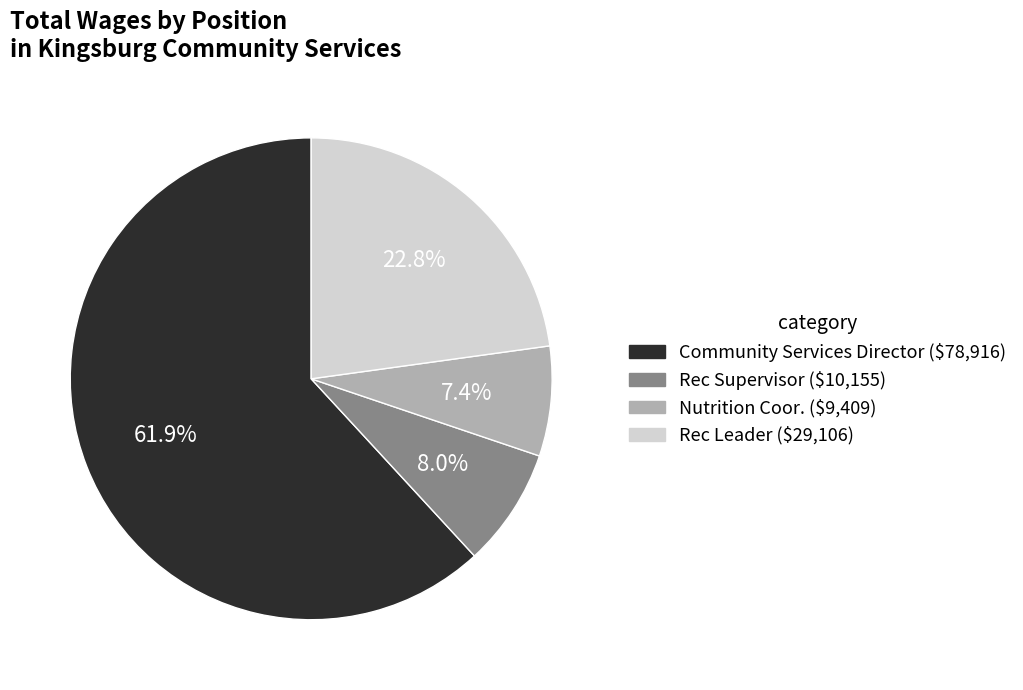

Is there any slice that represents more than half of the pie?

Yes